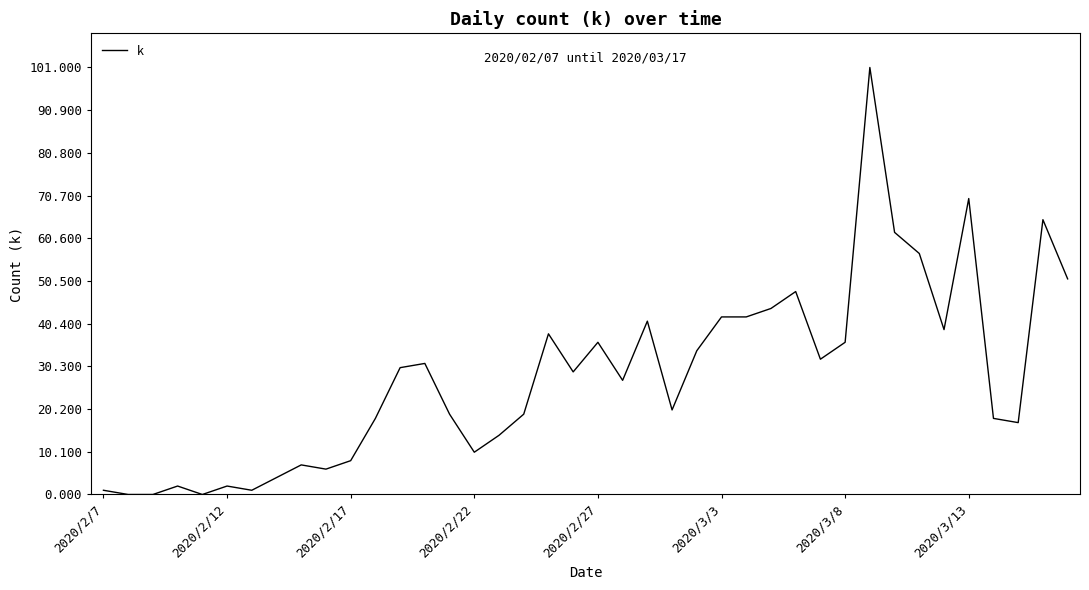

What is the greatest value displayed?

101